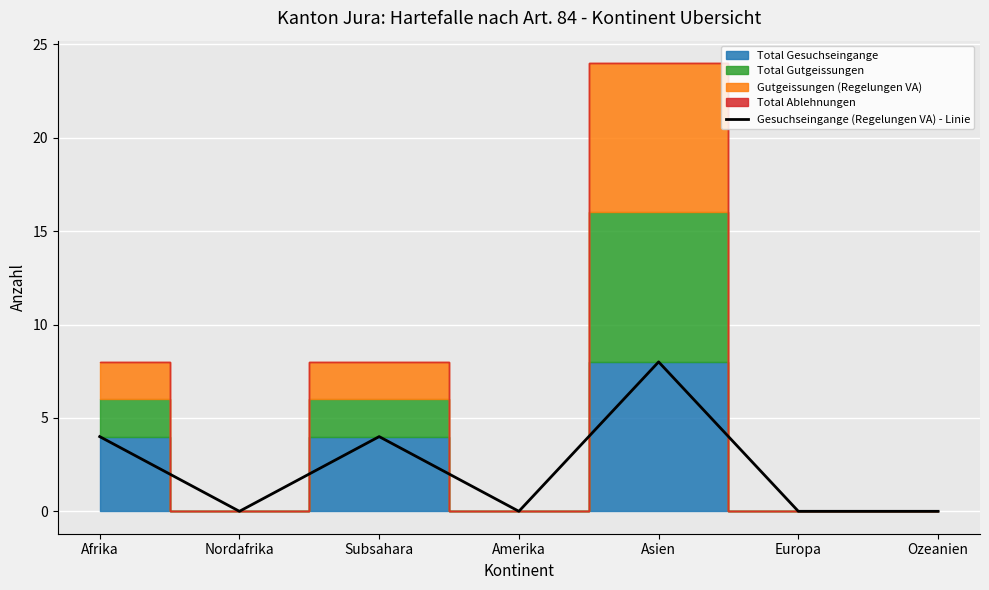

Where is the data nearest to the value 4?

Afrika